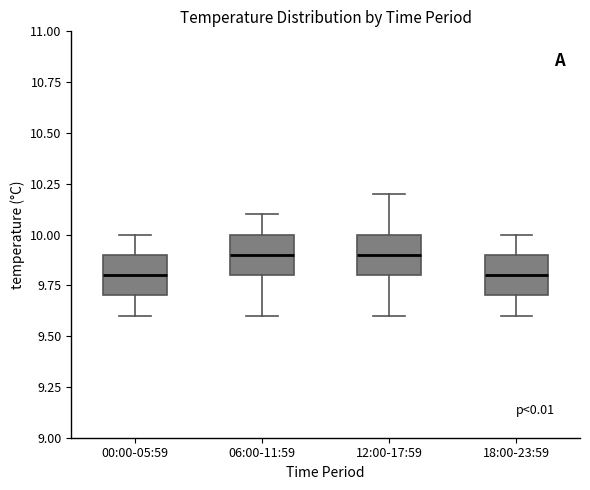

Reading left to right, read every box against the y-axis: the position of its median line, the range the box covers, and the ends of its whiskers. The values are not printed on the chart, so give them approximately, as read against the axis.

00:00-05:59: median 9.8, box 9.7 to 9.9, whiskers 9.6 to 10.0
06:00-11:59: median 9.9, box 9.8 to 10.0, whiskers 9.6 to 10.1
12:00-17:59: median 9.9, box 9.8 to 10.0, whiskers 9.6 to 10.2
18:00-23:59: median 9.8, box 9.7 to 9.9, whiskers 9.6 to 10.0